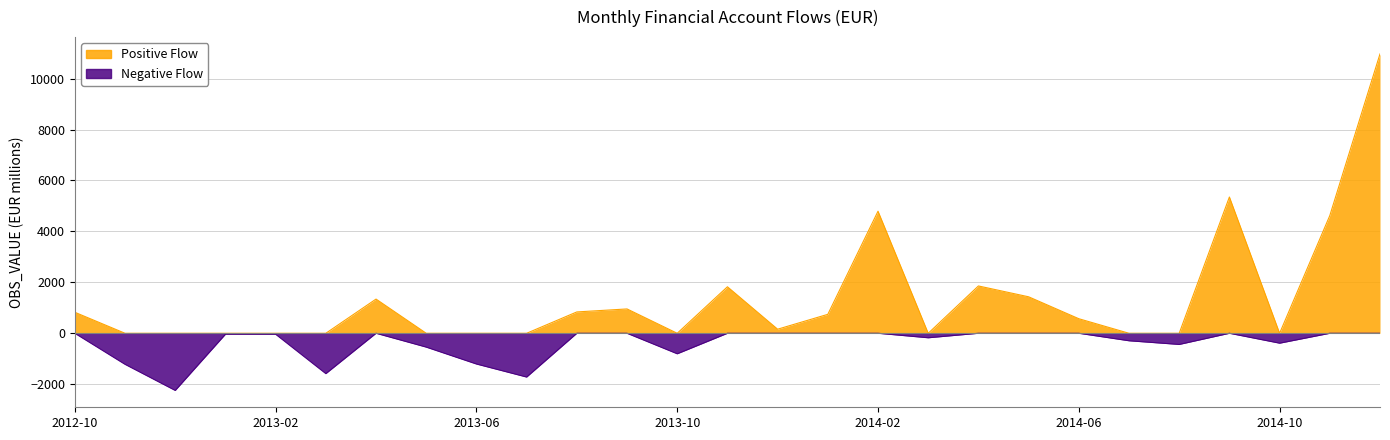

True or false: the data shows 1826.3 at 2013-11.

True